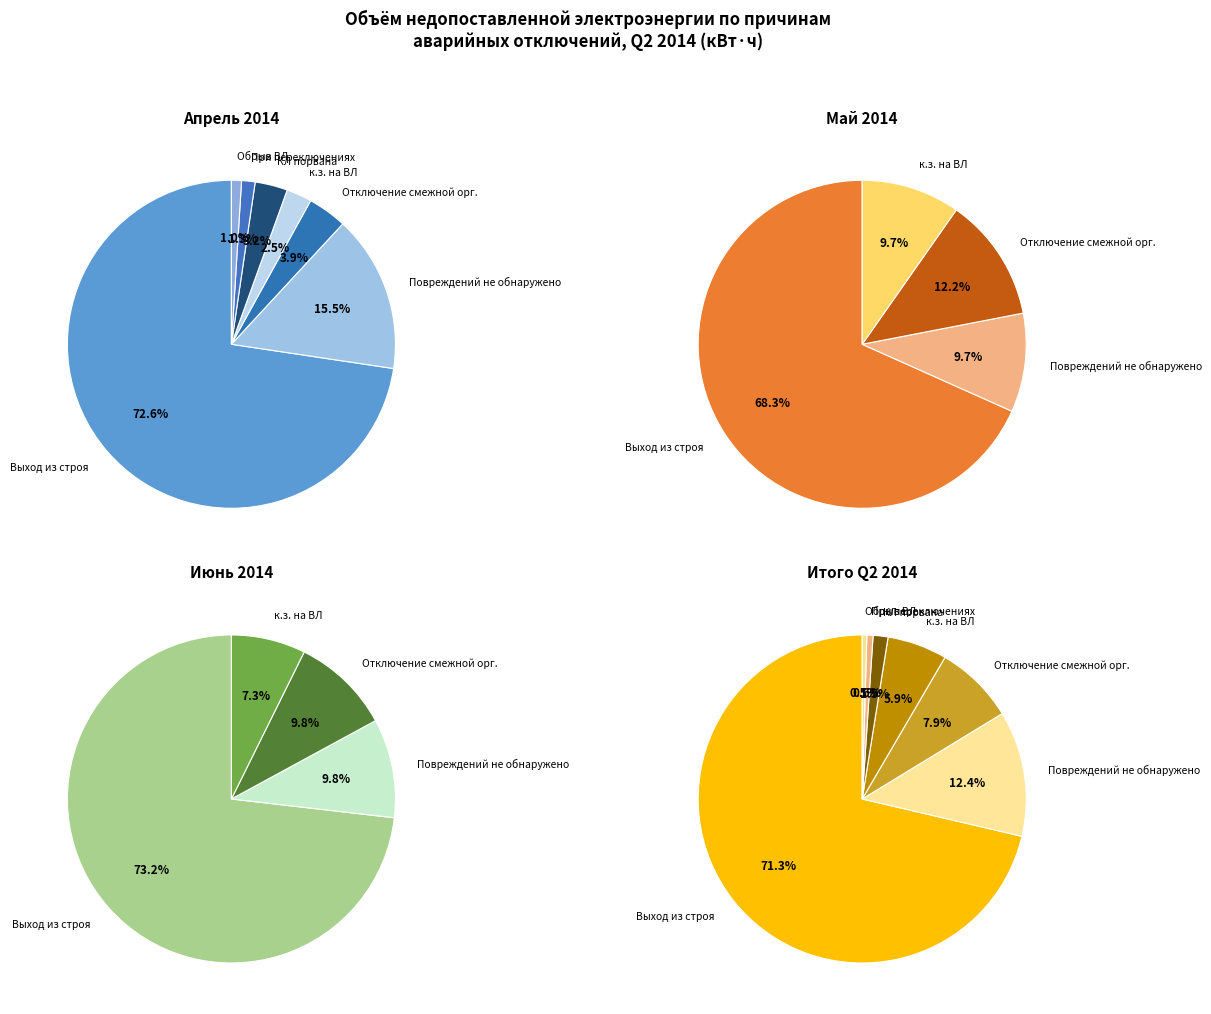

To the nearest percent, what is the difference between the largest and smallest slice percentages?

71%